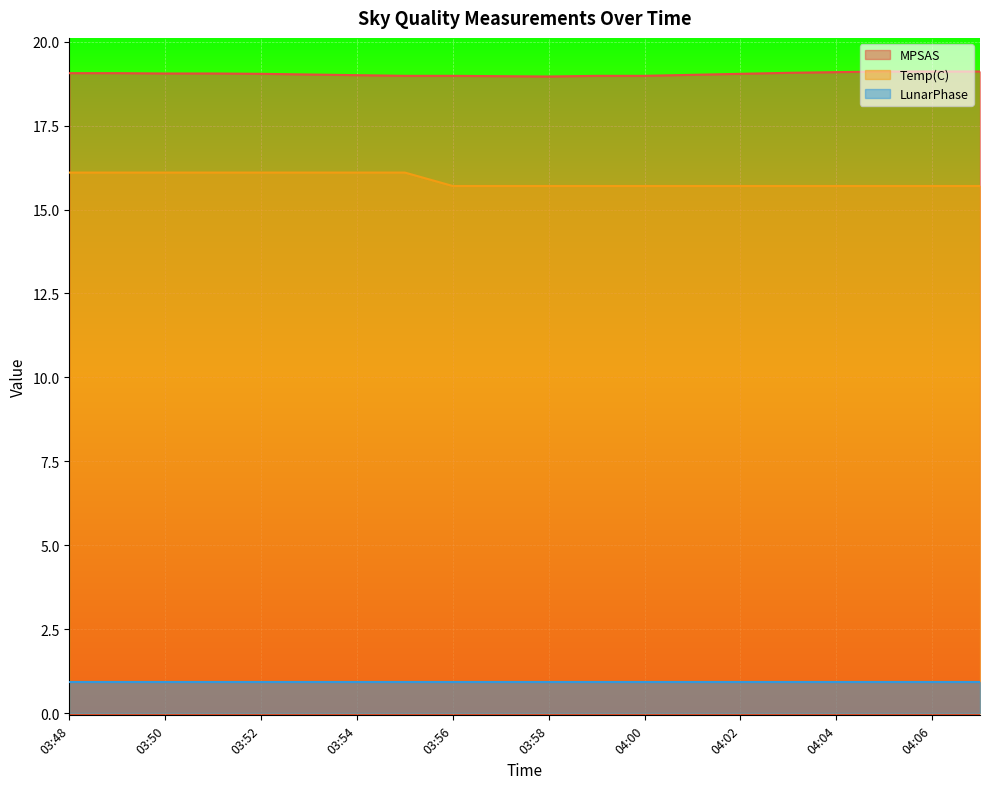

Is the value of Temp(C) at 04:01 greater than the value of MPSAS at 03:58?

No